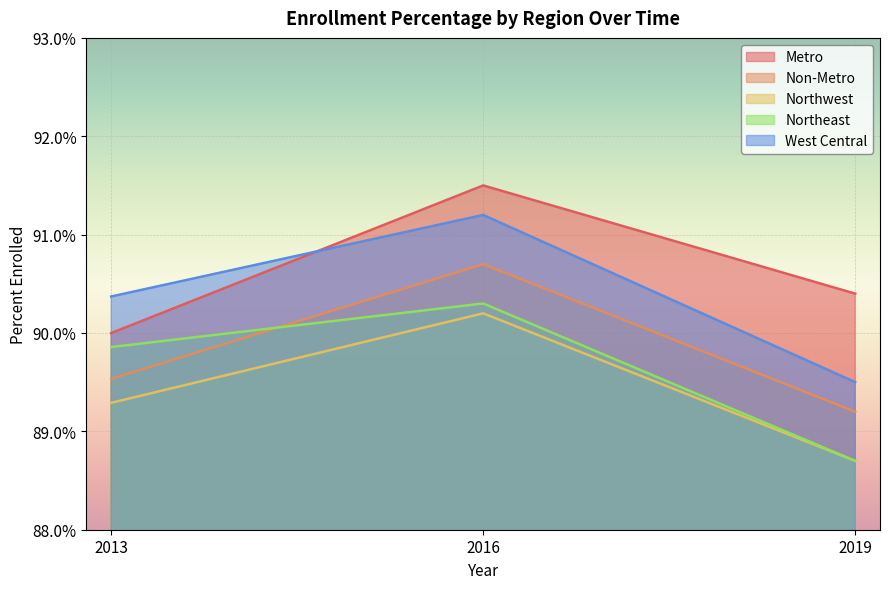

What is the value of the Metro point at the 3rd from the left?

0.9